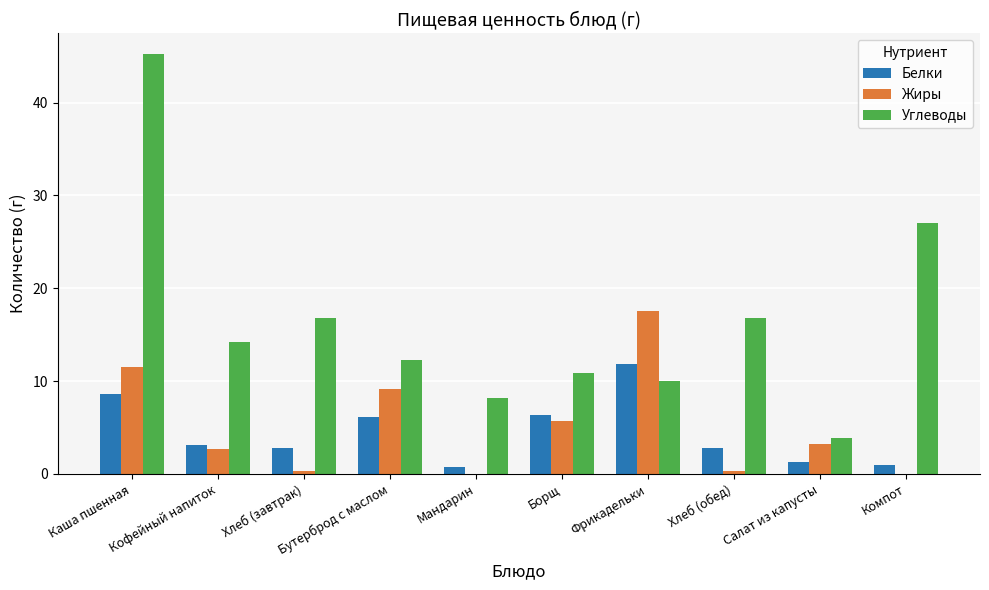

Which series has the widest spread of values?

Углеводы